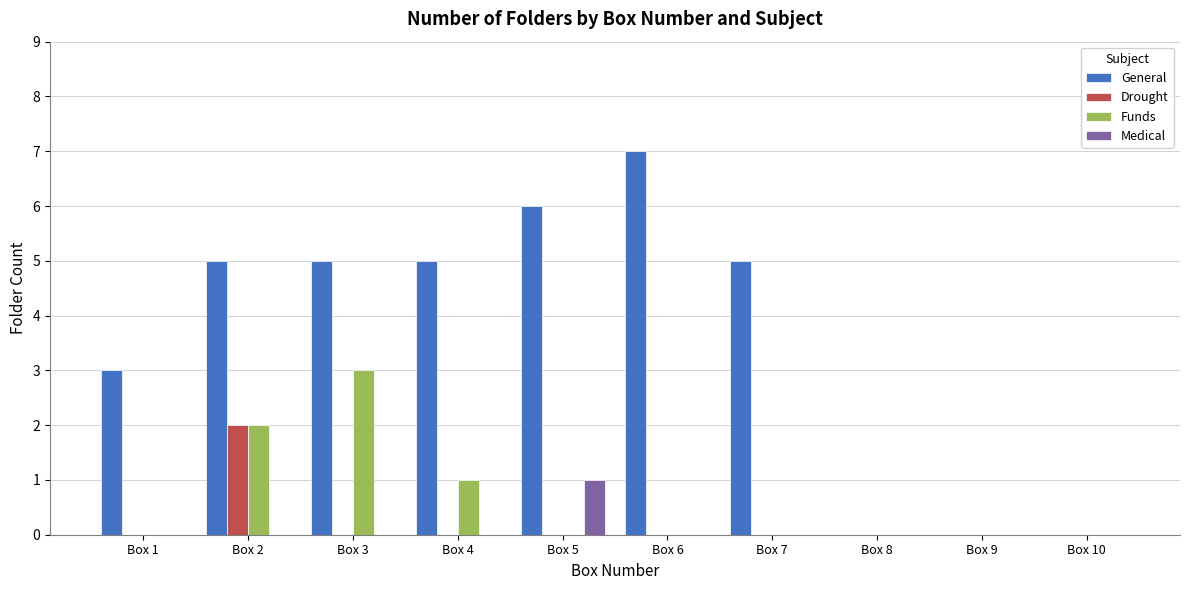

Are the bars horizontal?

No